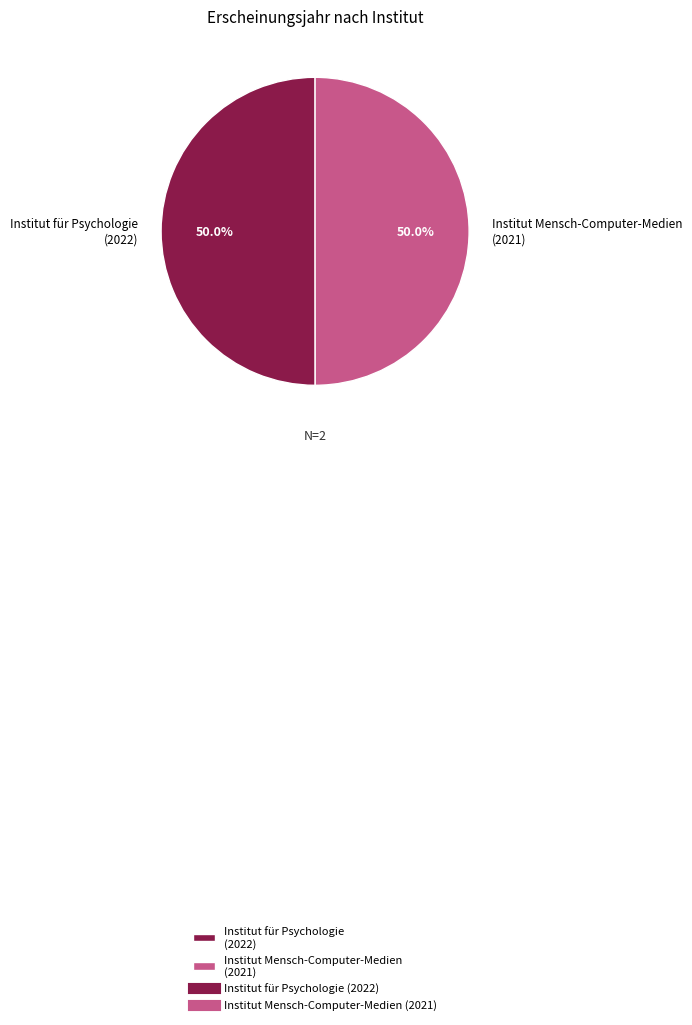

What is the ratio of the value at Institut Mensch-Computer-Medien (2021) to the value at Institut für Psychologie (2022)?

1.0